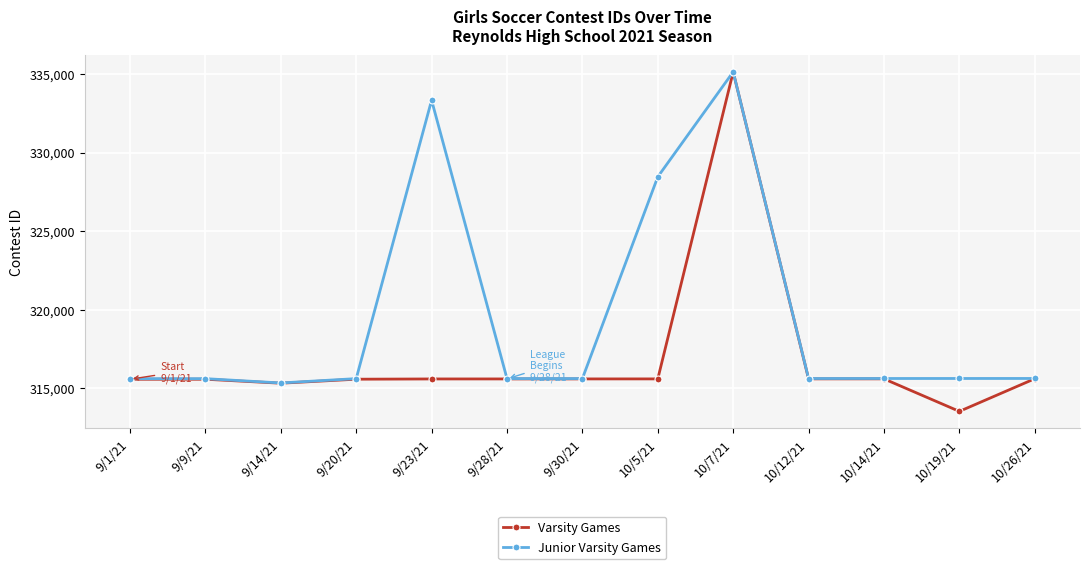

Which series has the largest total across all categories?

Junior Varsity Games